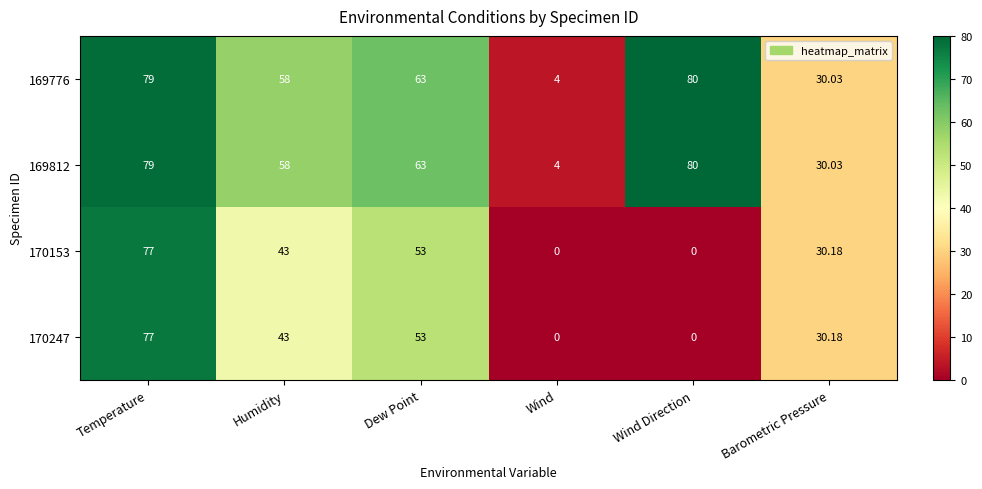

At which category is the sum across all series the highest?

Temperature